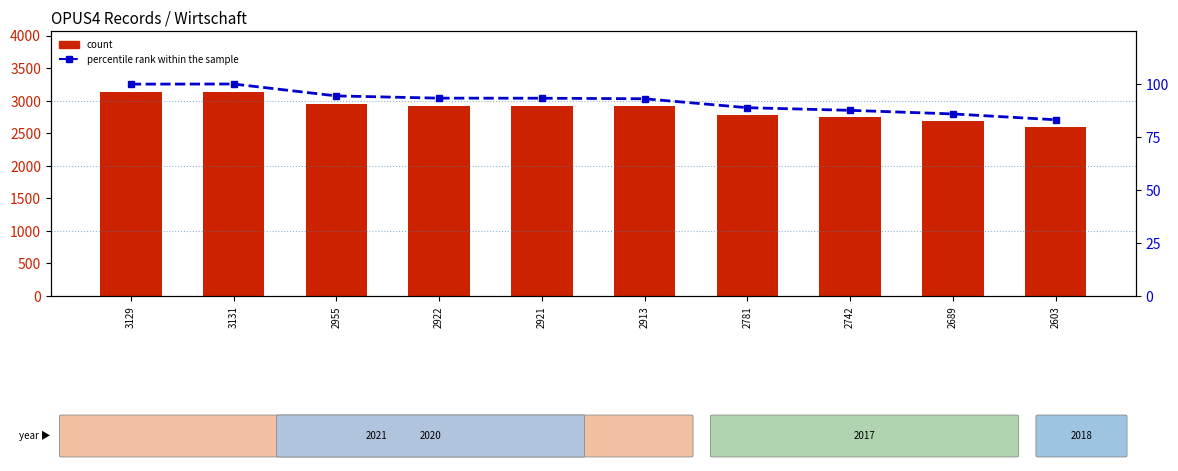

What are all the series names shown in the legend?

count, percentile rank within the sample